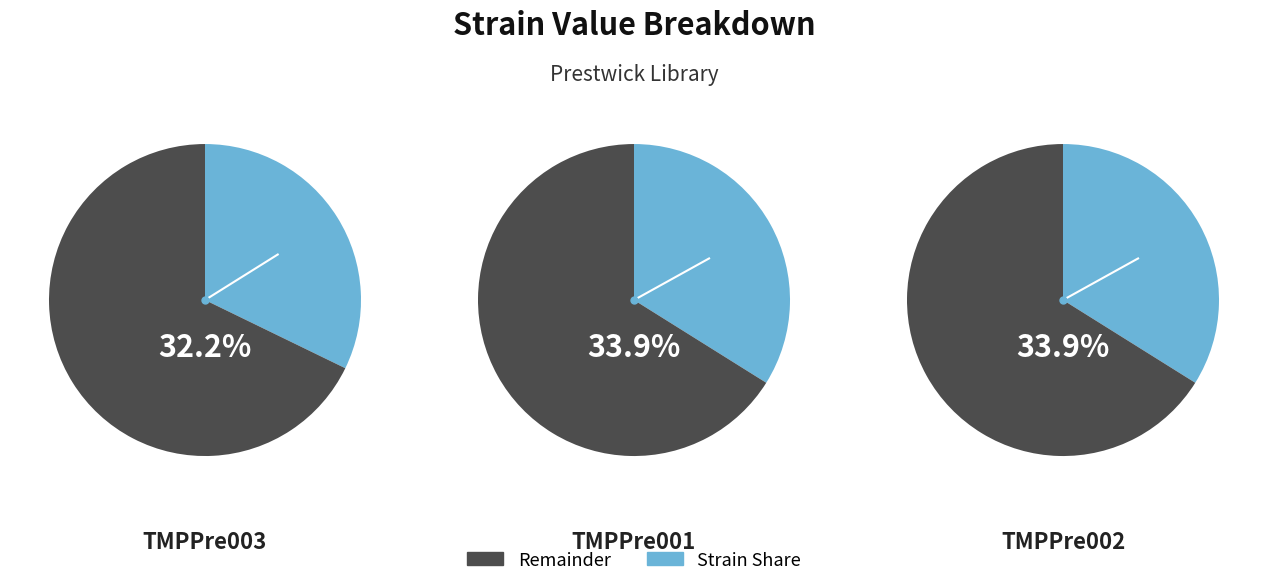

What is the smallest slice in the pie chart?

TMPPre003